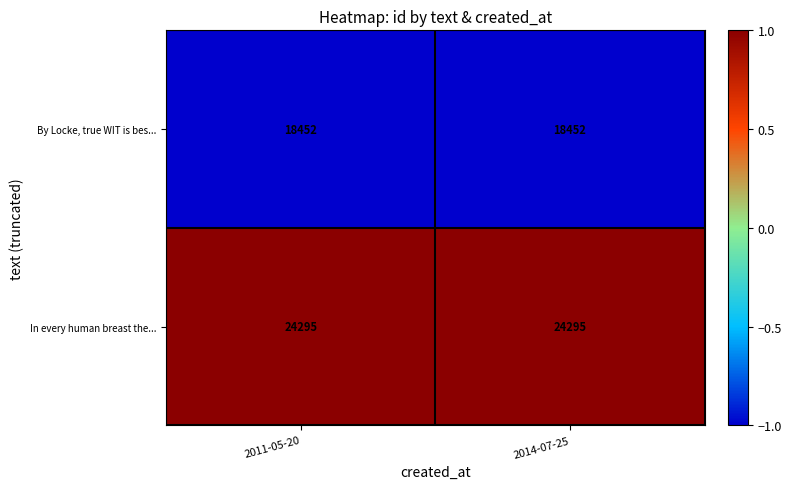

Rank the series by their maximum value, from lowest to highest.

By Locke, true WIT is bes..., In every human breast the...